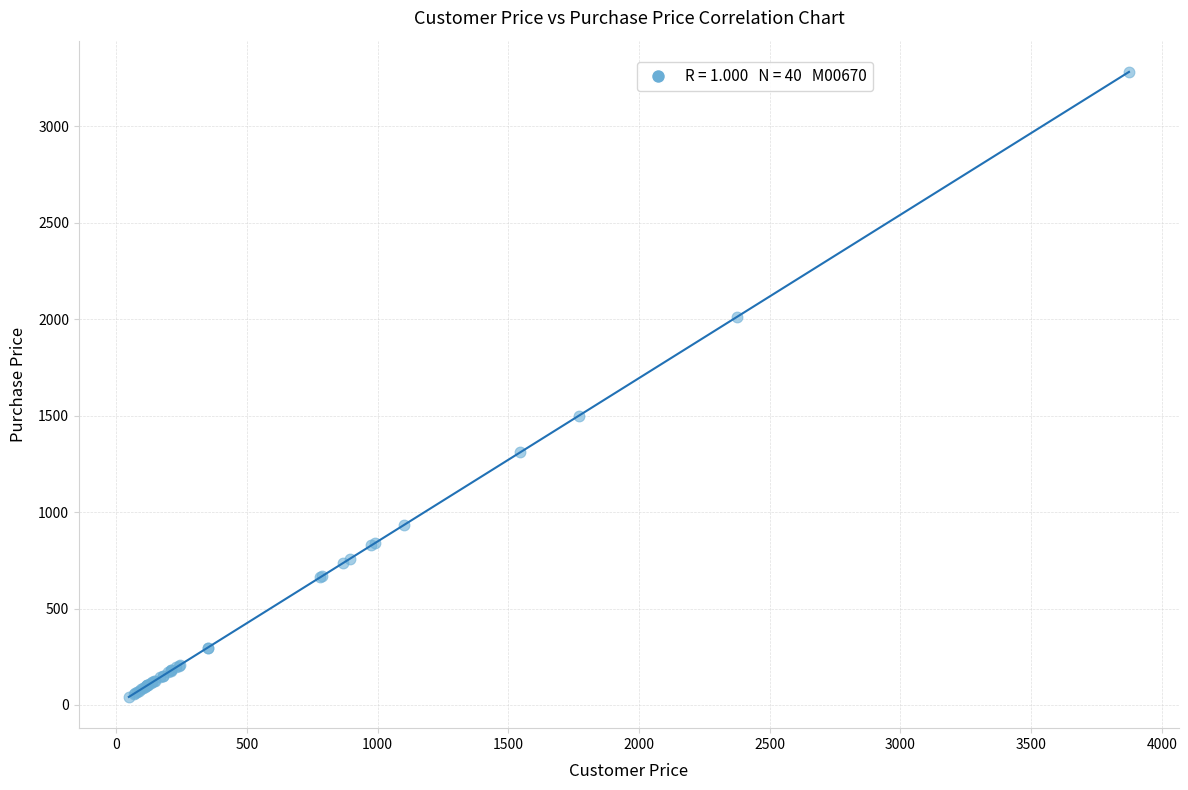

What Y value in the scatter plot is closest to 1662?

1499.2